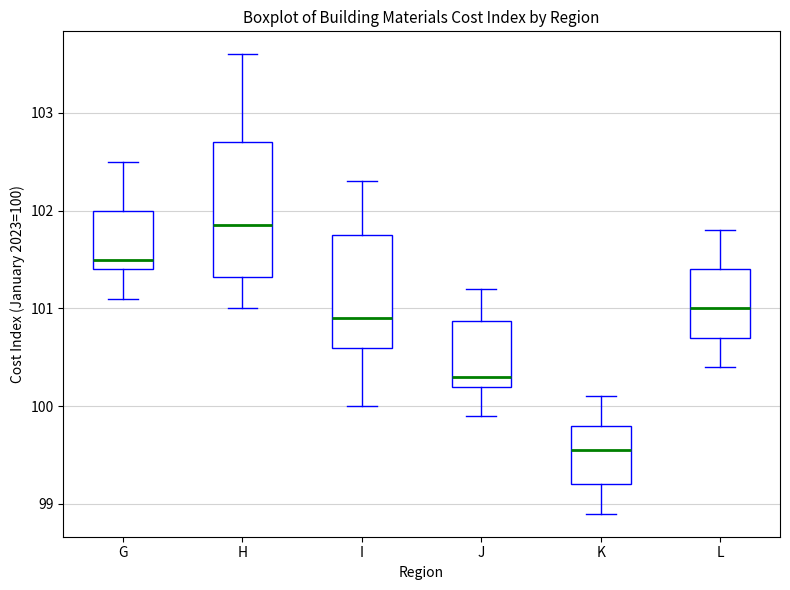

Where does the lower whisker of the box for H end on the y-axis? The values are not printed on the chart, so give them approximately, as read against the axis.

101.0